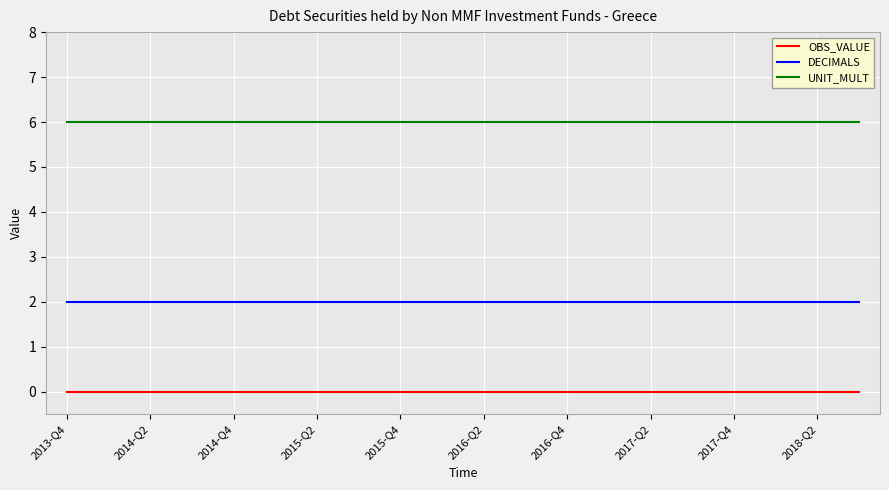

What is the maximum value shown in the chart?

6